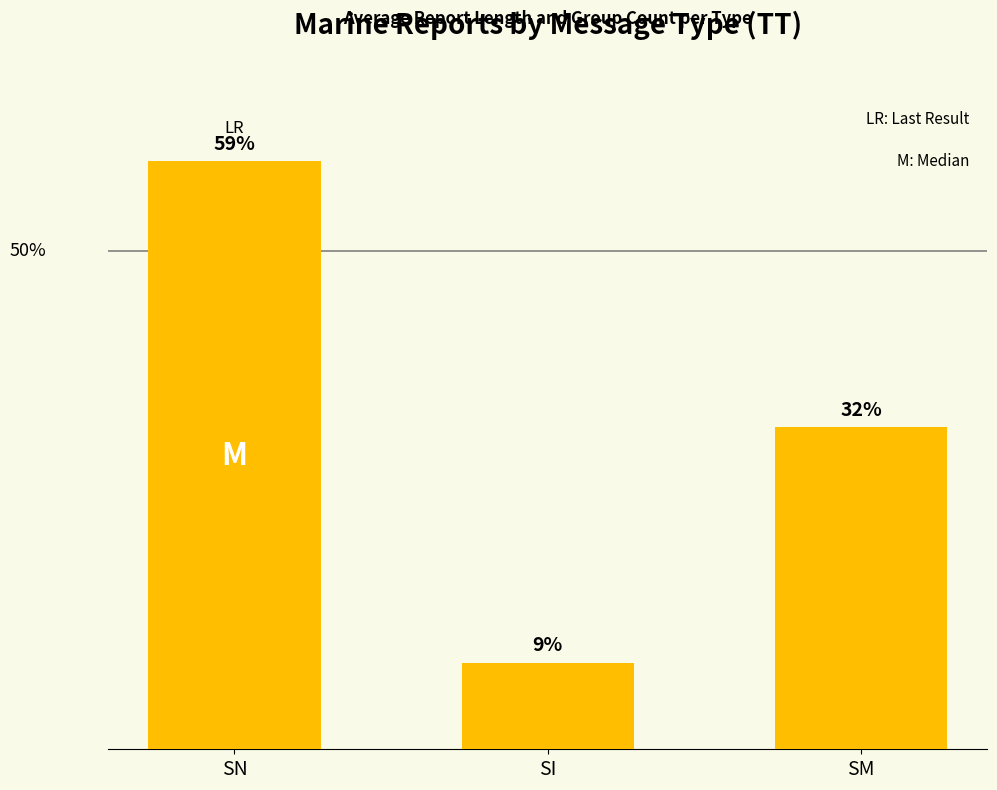

Does the chart contain stacked bars?

No